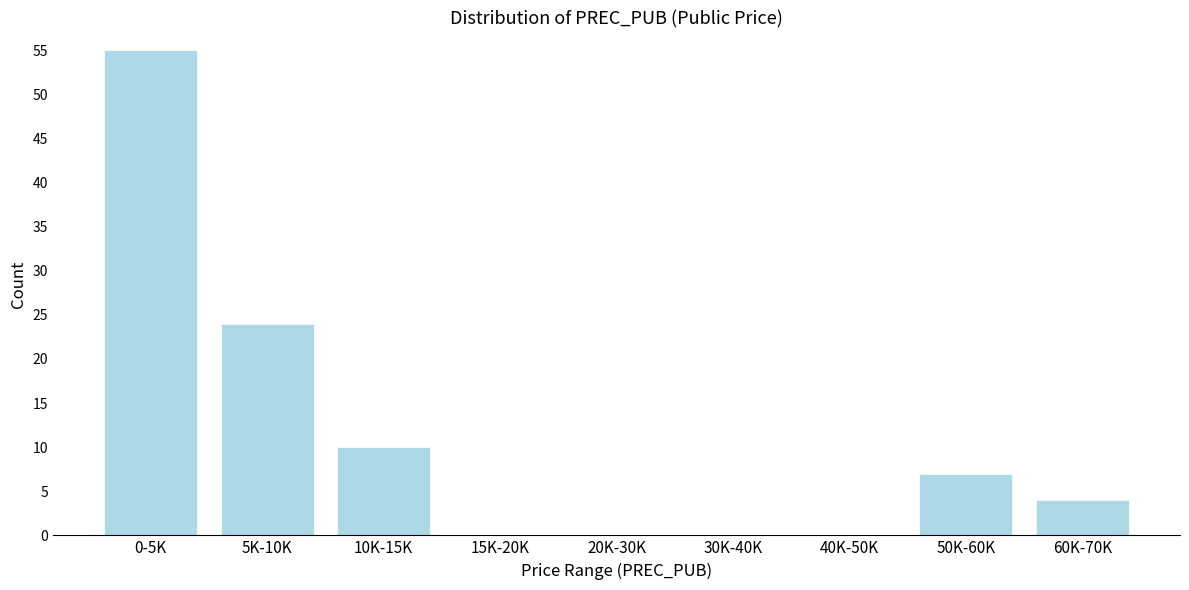

Is it true that the value at 40K-50K is -38?

False